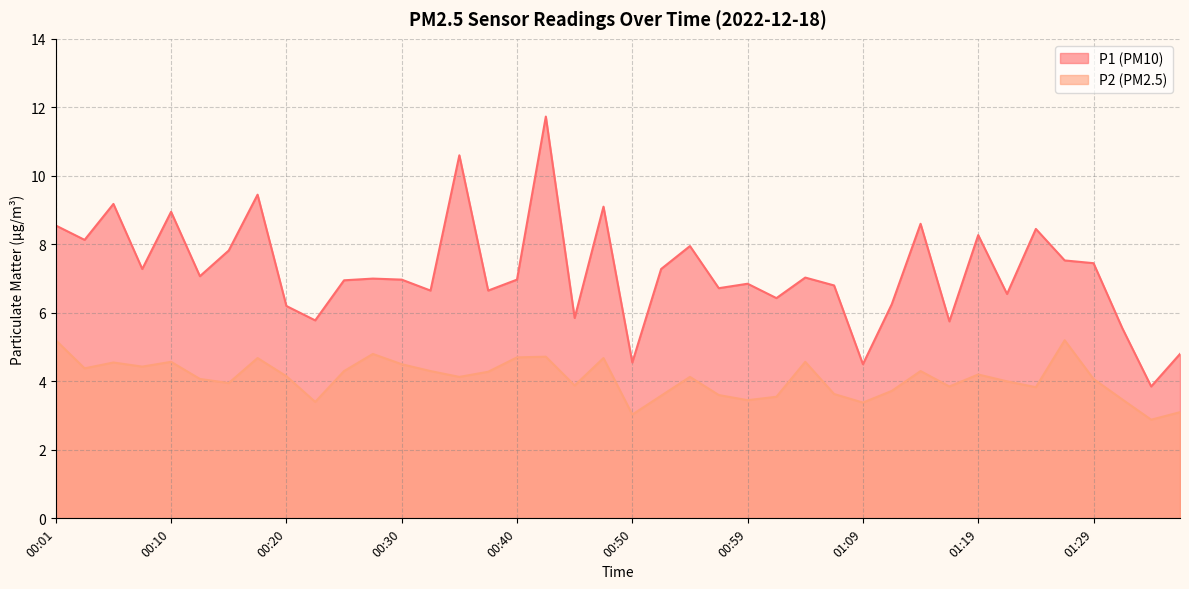

Reading left to right, transcribe all the data shown in this chart.

P1: 00:01=8.6	00:03=8.1	00:05=9.2	00:08=7.3	00:10=8.9	00:13=7.1	00:15=7.8	00:18=9.4	00:20=6.2	00:23=5.8	00:25=7.0	00:28=7.0	00:30=7.0	00:32=6.7	00:35=10.6	00:37=6.7	00:40=7.0	00:42=11.7	00:45=5.8	00:47=9.1	00:50=4.5	00:52=7.3	00:55=8.0	00:57=6.7	00:59=6.8	01:02=6.4	01:04=7.0	01:07=6.8	01:09=4.5	01:12=6.2	01:14=8.6	01:16=5.8	01:19=8.3	01:21=6.5	01:24=8.4	01:26=7.5	01:29=7.5	01:31=5.5	01:34=3.9	01:36=4.8
P2: 00:01=5.2	00:03=4.4	00:05=4.5	00:08=4.4	00:10=4.6	00:13=4.1	00:15=4.0	00:18=4.7	00:20=4.2	00:23=3.4	00:25=4.3	00:28=4.8	00:30=4.5	00:32=4.3	00:35=4.1	00:37=4.3	00:40=4.7	00:42=4.7	00:45=3.9	00:47=4.7	00:50=3.0	00:52=3.6	00:55=4.1	00:57=3.6	00:59=3.5	01:02=3.5	01:04=4.6	01:07=3.6	01:09=3.4	01:12=3.7	01:14=4.3	01:16=3.9	01:19=4.2	01:21=4.0	01:24=3.8	01:26=5.2	01:29=4.1	01:31=3.5	01:34=2.9	01:36=3.1